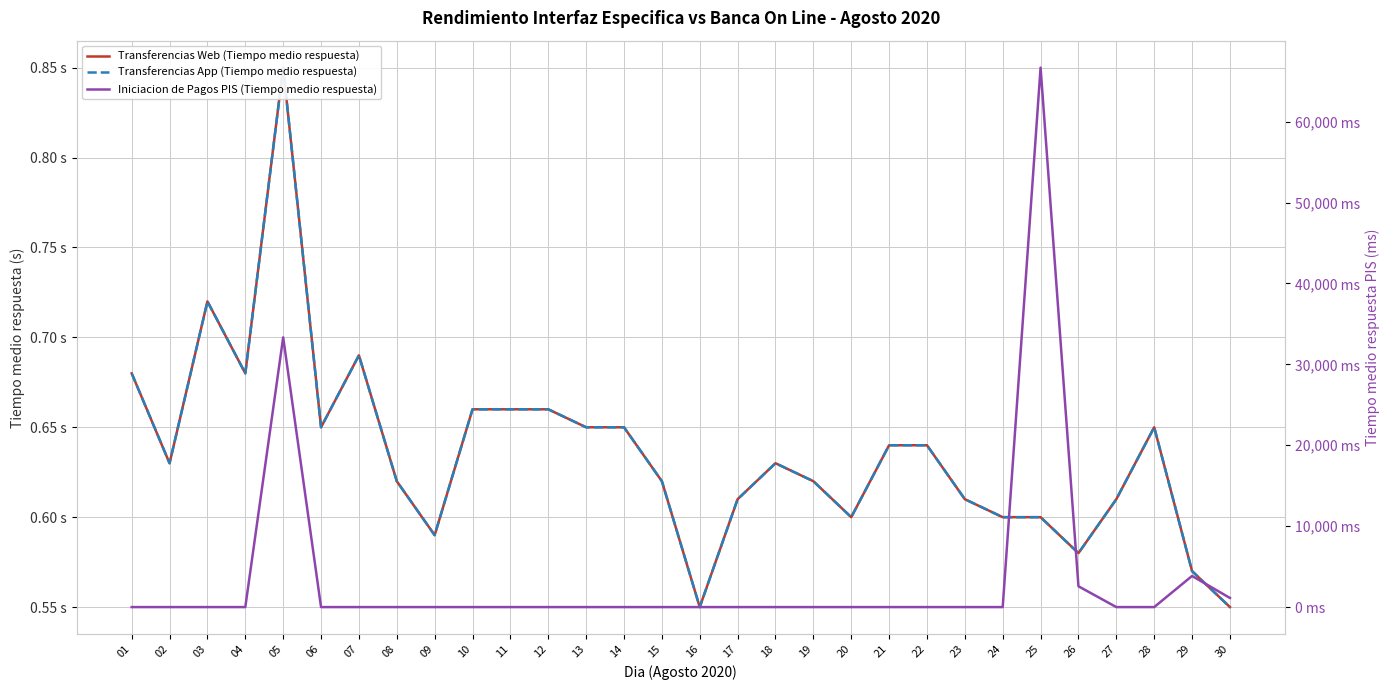

What is the value of the Transferencias App (Tiempo medio respuesta) point at the 10th from the left?

0.7